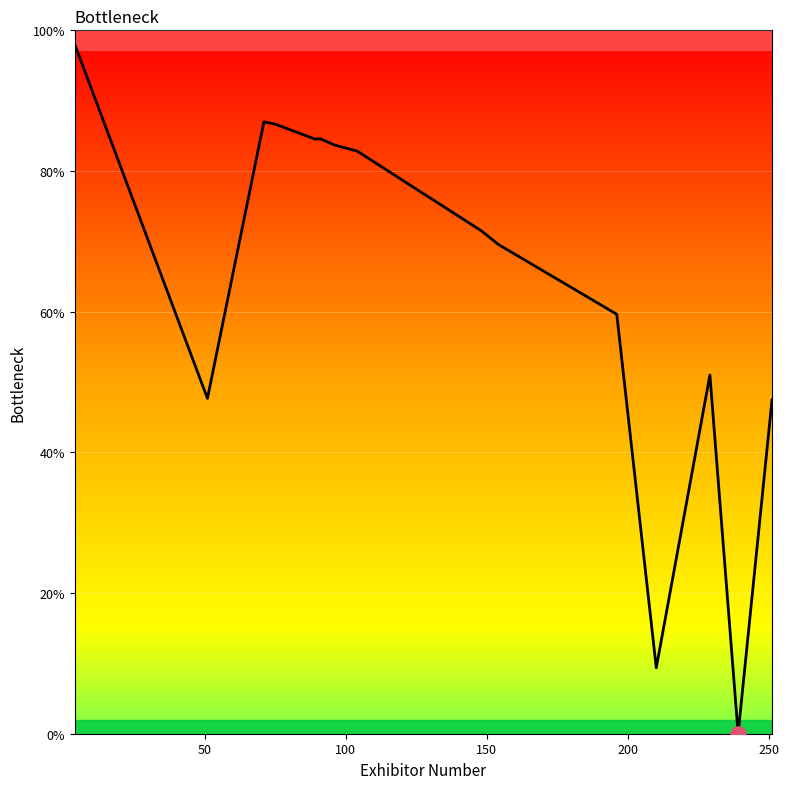

What is the difference between the maximum and minimum values?

98.0